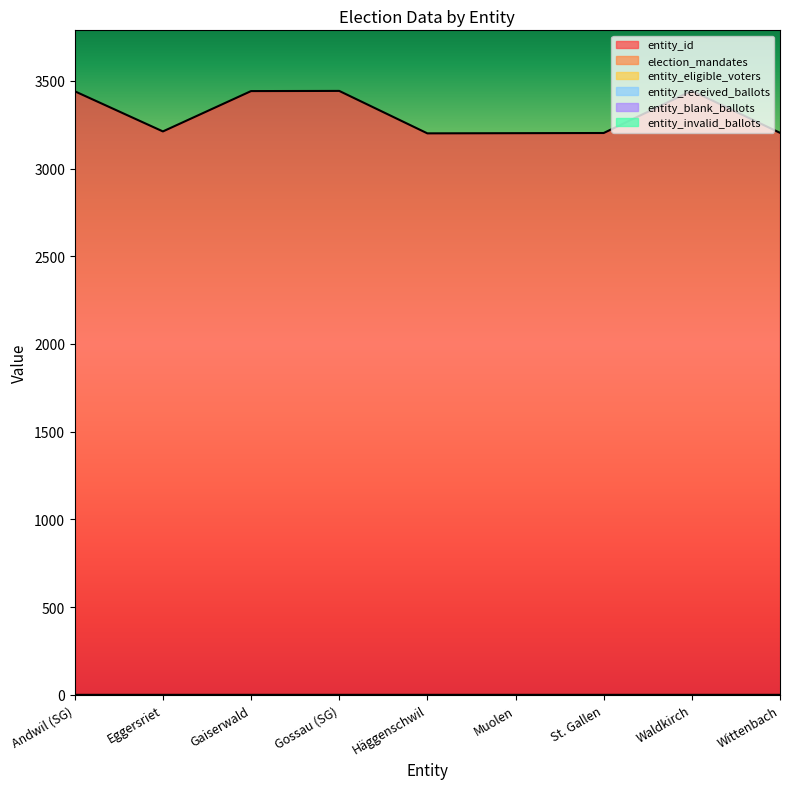

True or false: entity_eligible_voters and entity_invalid_ballots intersect in this chart.

False